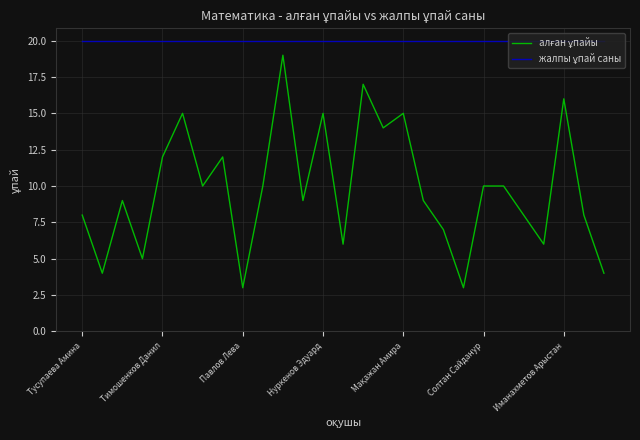

How many lines are shown in the chart?

2